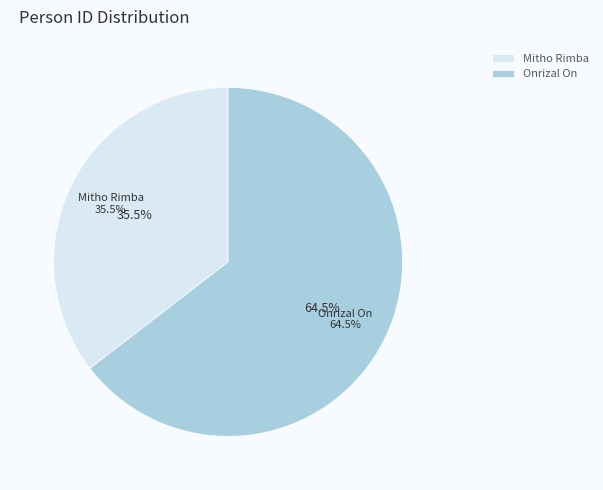

Does Mitho Rimba account for over 50% of the chart?

No